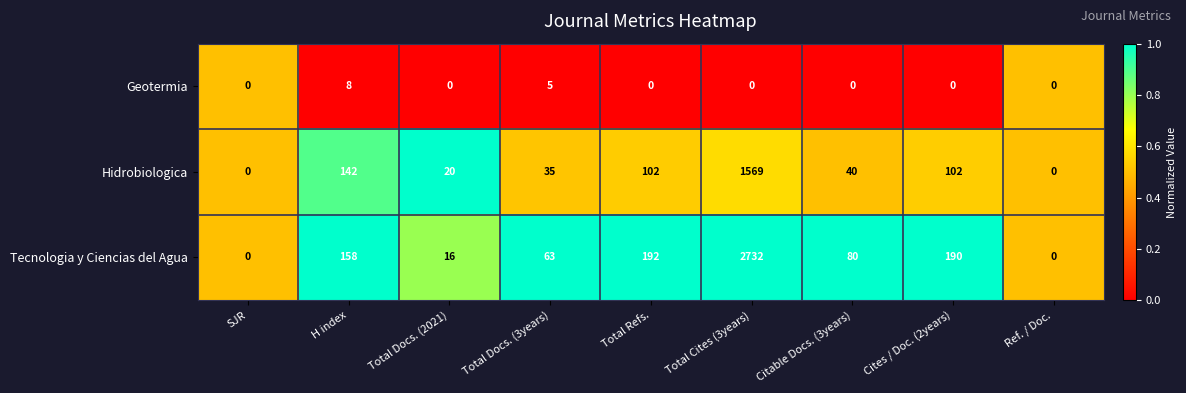

Reading right to left, what are all the values shown in this chart?

Geotermia: 0	0	0	0	0	5	0	8	0
Hidrobiologica: 0	102	40	1569	102	35	20	142	0
Tecnologia y Ciencias del Agua: 0	190	80	2732	192	63	16	158	0